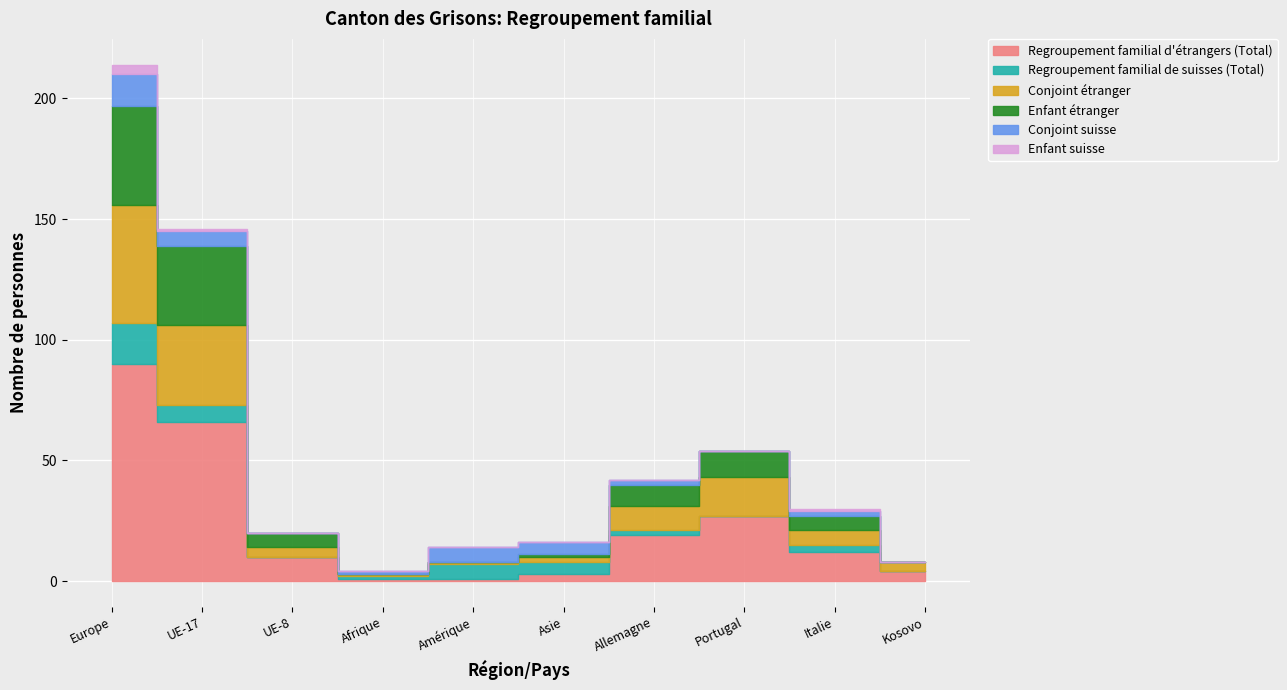

What are all the series names shown in the legend?

Regroupement familial d'étrangers (Total), Regroupement familial de suisses (Total), Conjoint étranger, Enfant étranger, Conjoint suisse, Enfant suisse